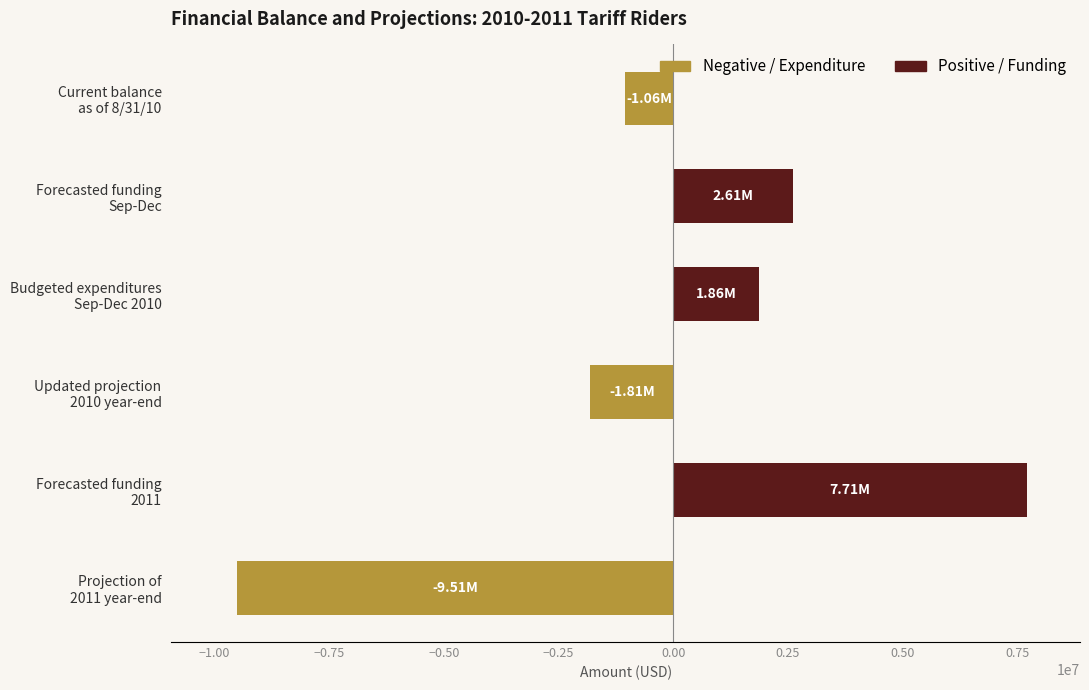

What is the average value?

-33545.8